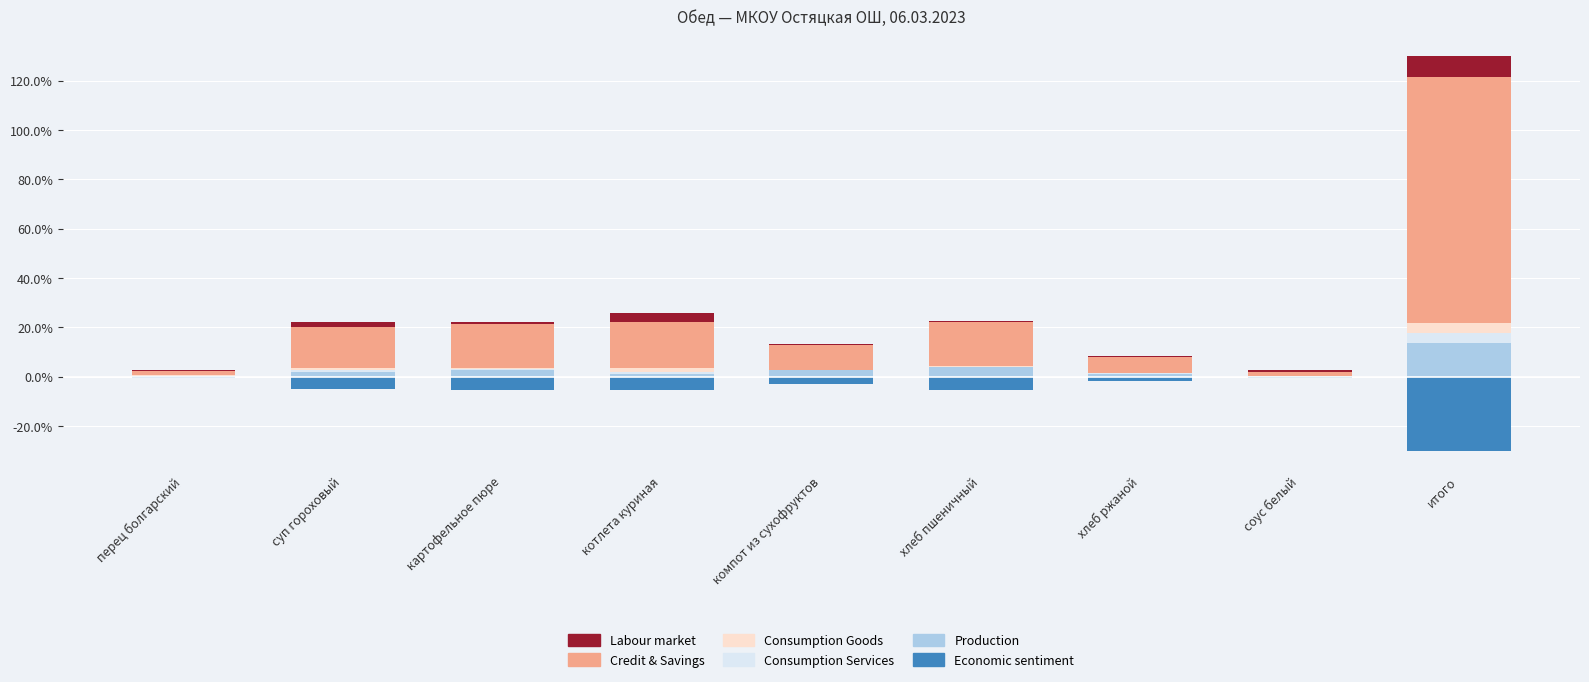

How many positive values does the Consumption Services series have?

8